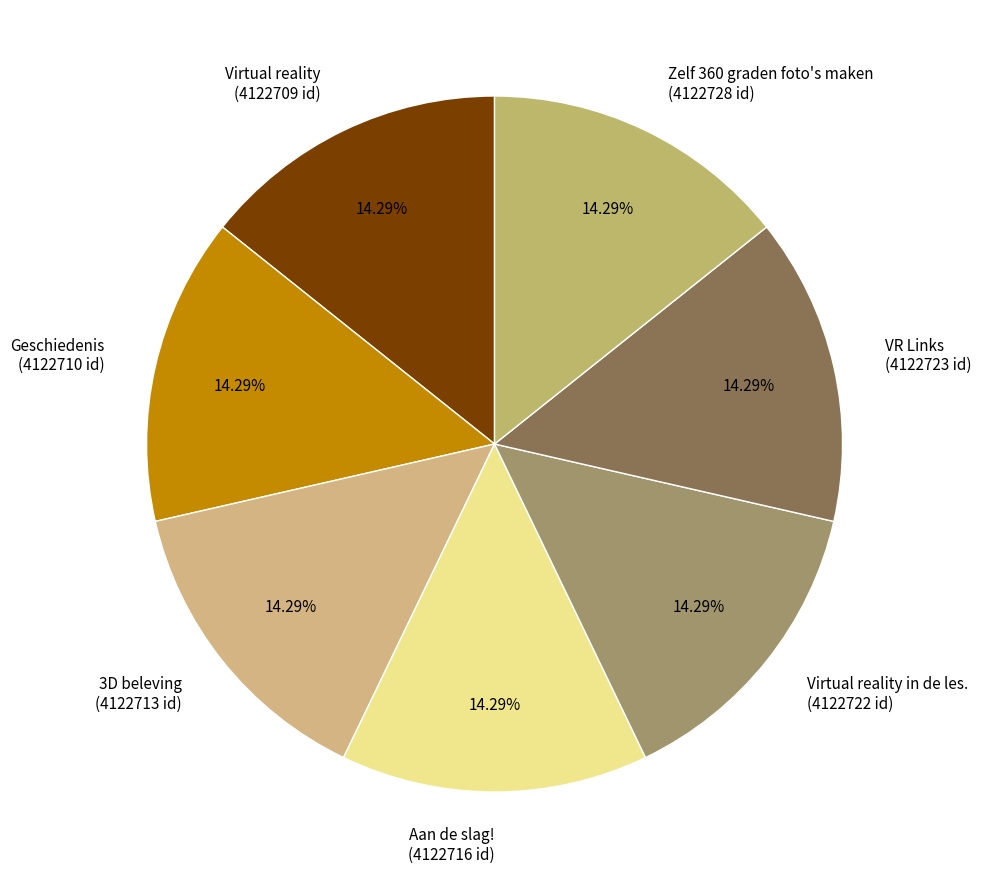

What is the ratio of the value at VR Links (4122723 id) to the value at Geschiedenis (4122710 id)?

1.0